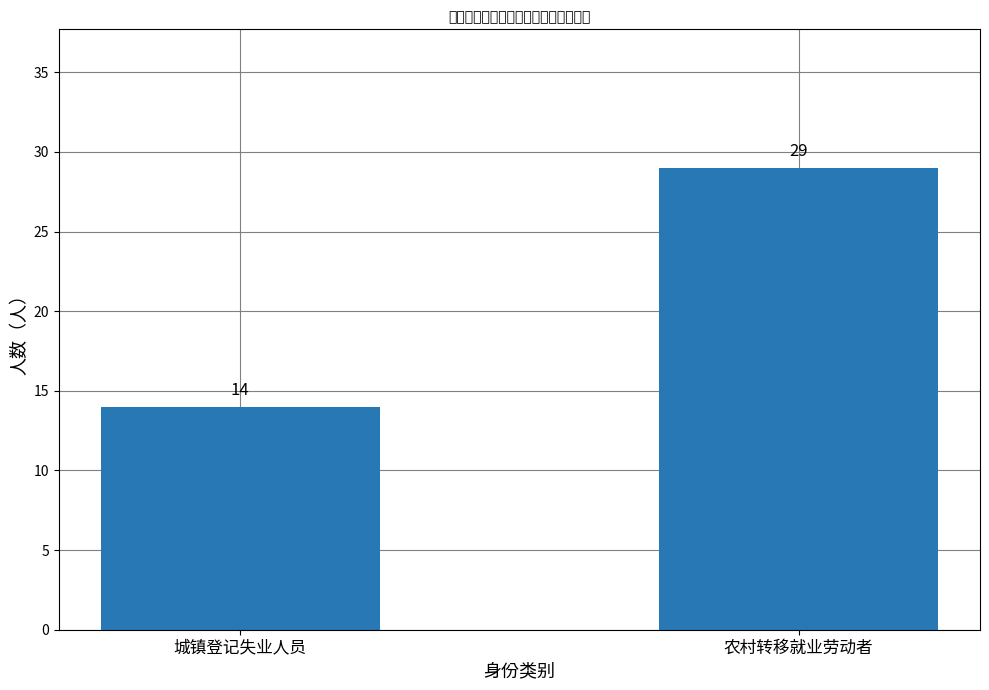

What is the greatest value displayed?

29